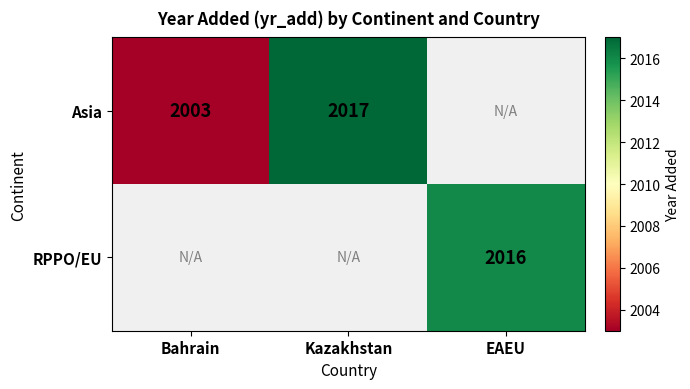

The value of Asia at Bahrain is 3219.8. True or false?

False